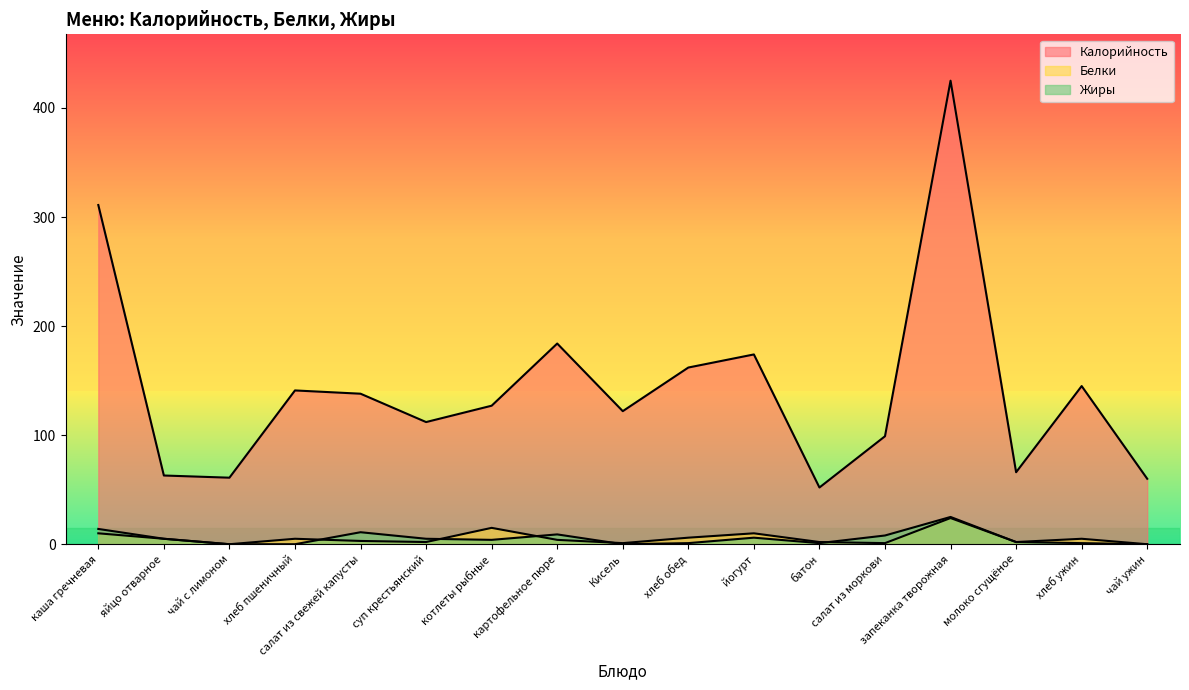

How many values in Жиры are above zero?

13